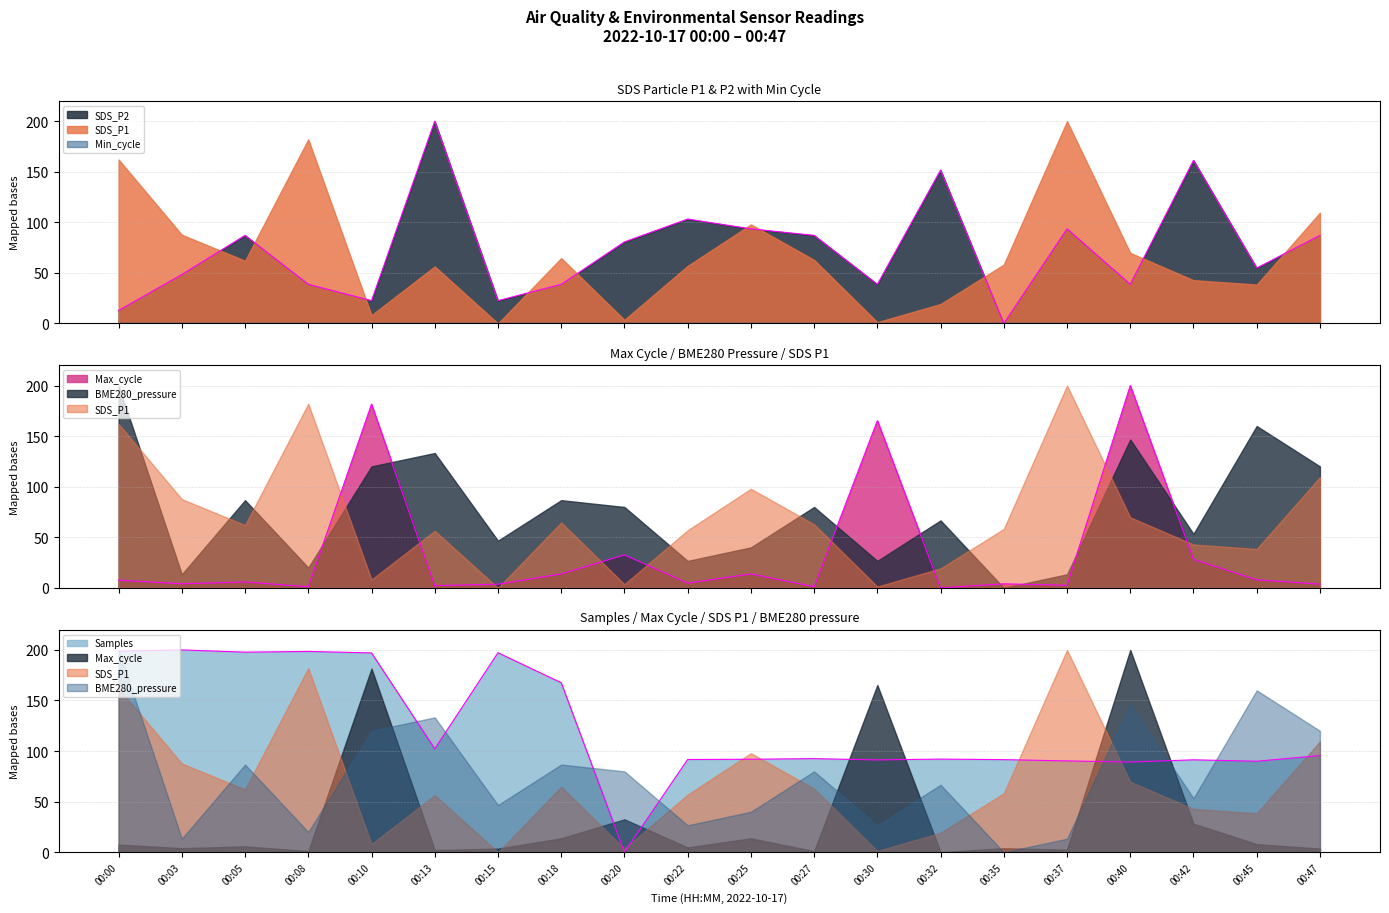

How many lines are shown in the chart?

3